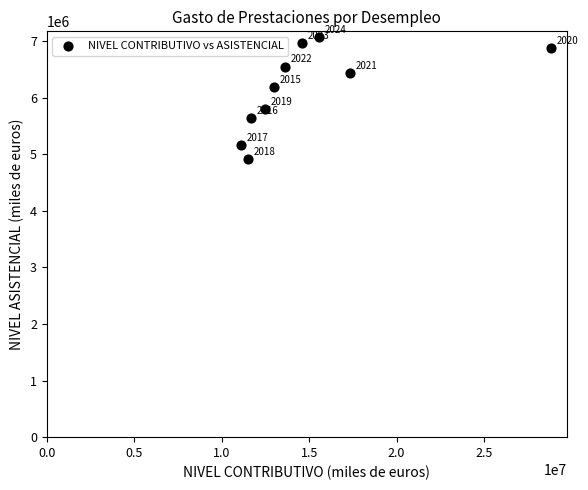

What Y value in the scatter plot is closest to 5992889?

6188025.2